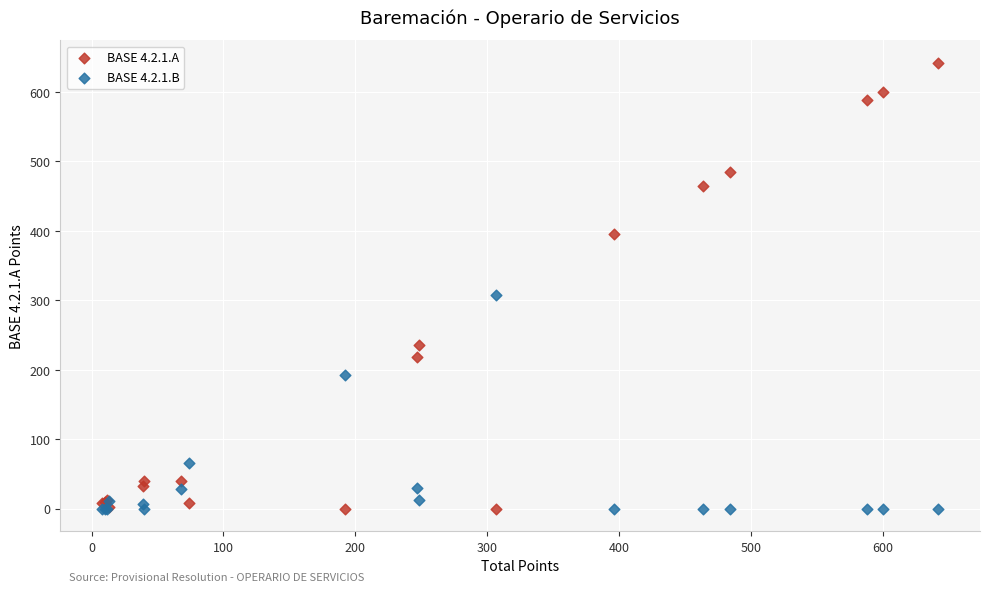

Which series has the largest Y range (max minus min)?

BASE 4.2.1.A